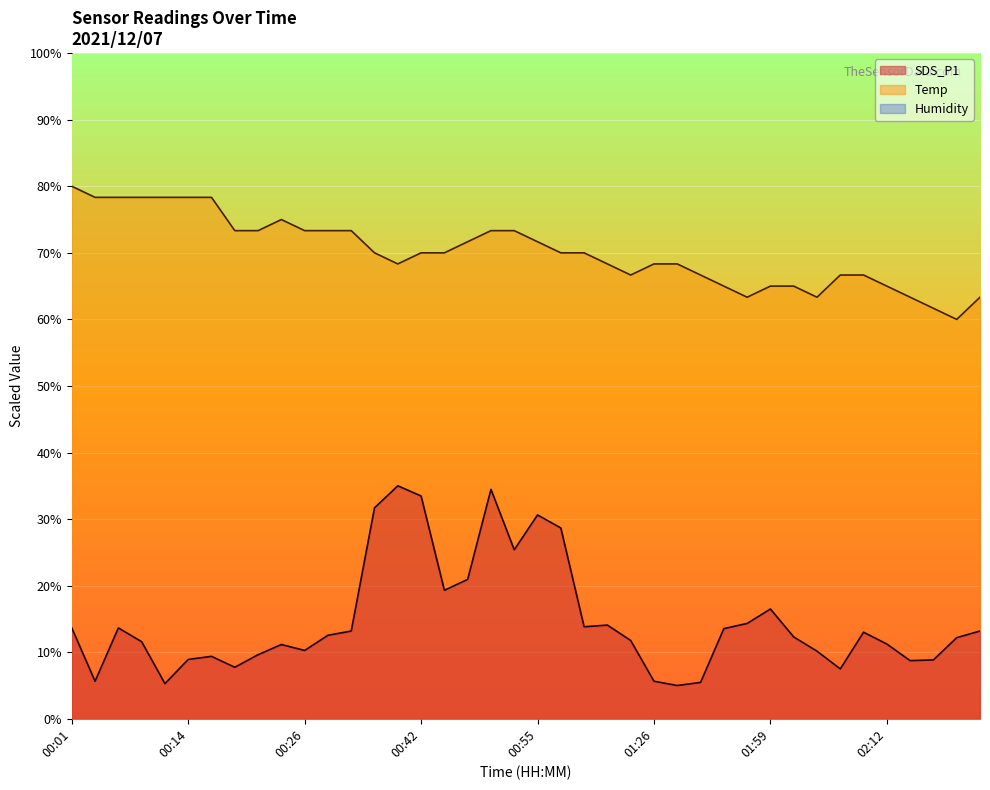

How many data points in Temp are above 70?

17